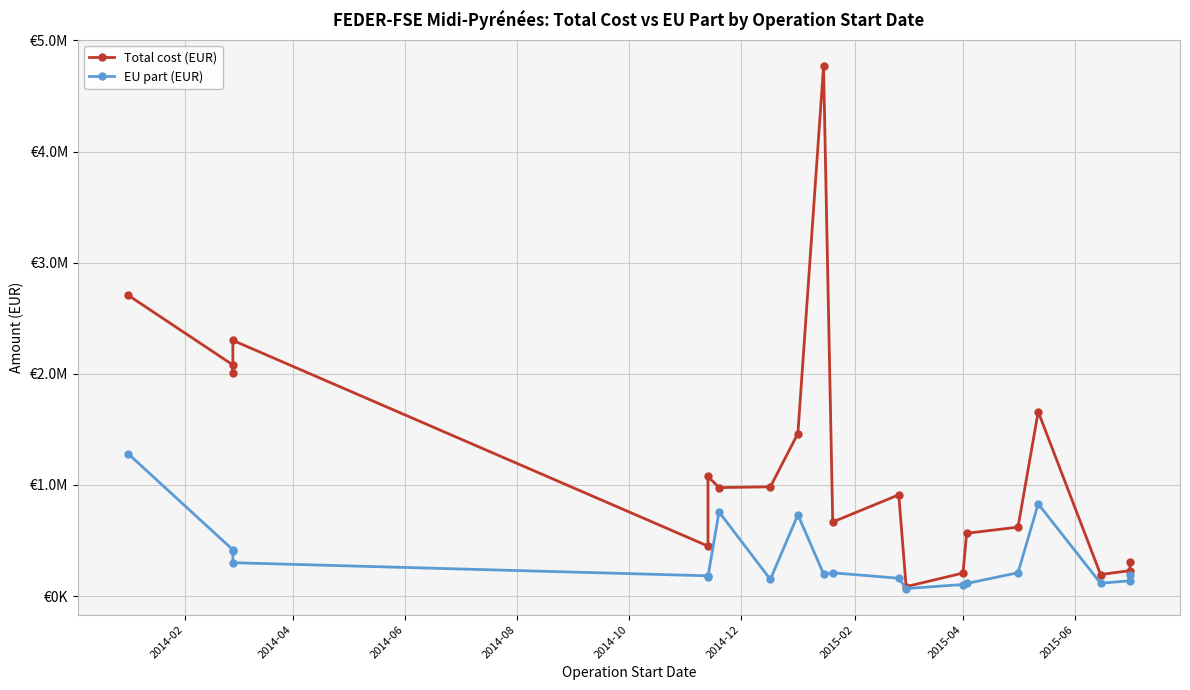

What is the smallest value displayed?

67458.0